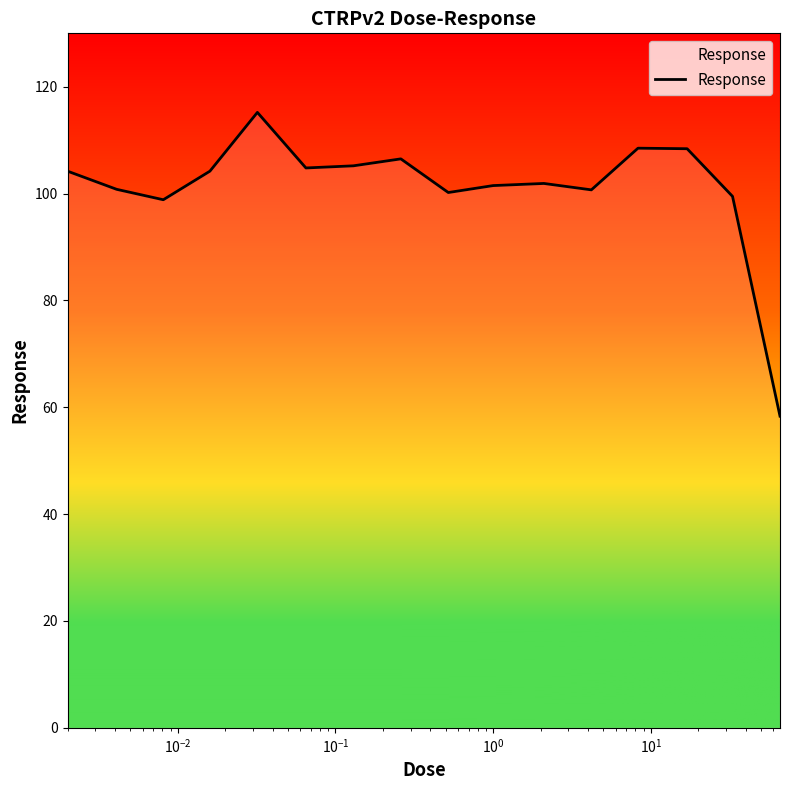

What is the maximum value shown in the chart?

115.2